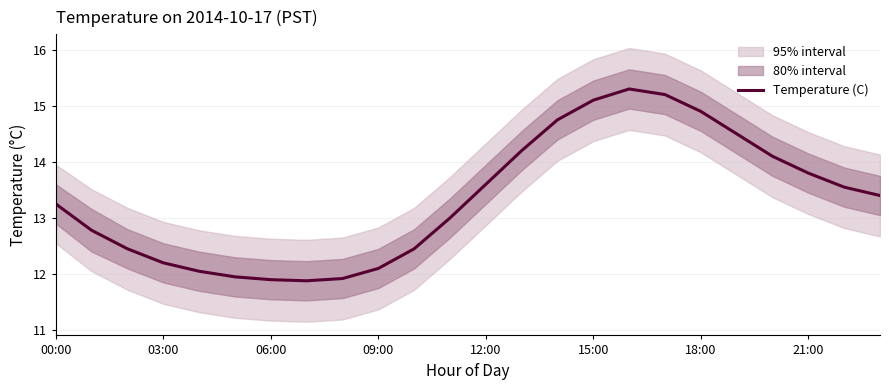

Is it true that Temperature (C) equals 6.6 at 00:00?

False